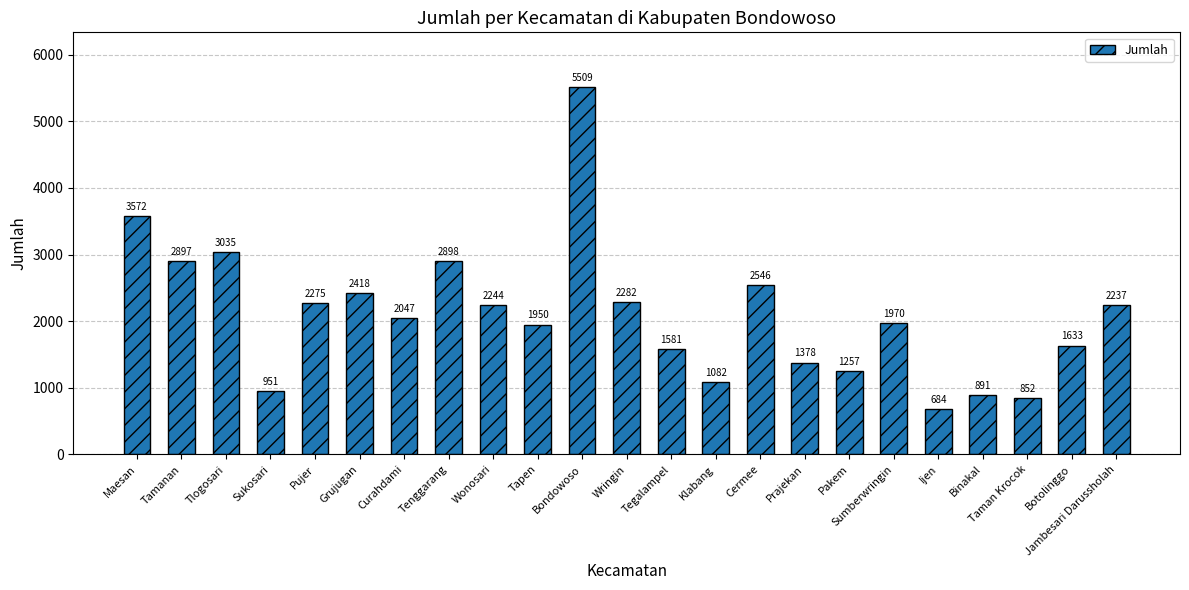

What is the value of the 18th bar from the left?

1970